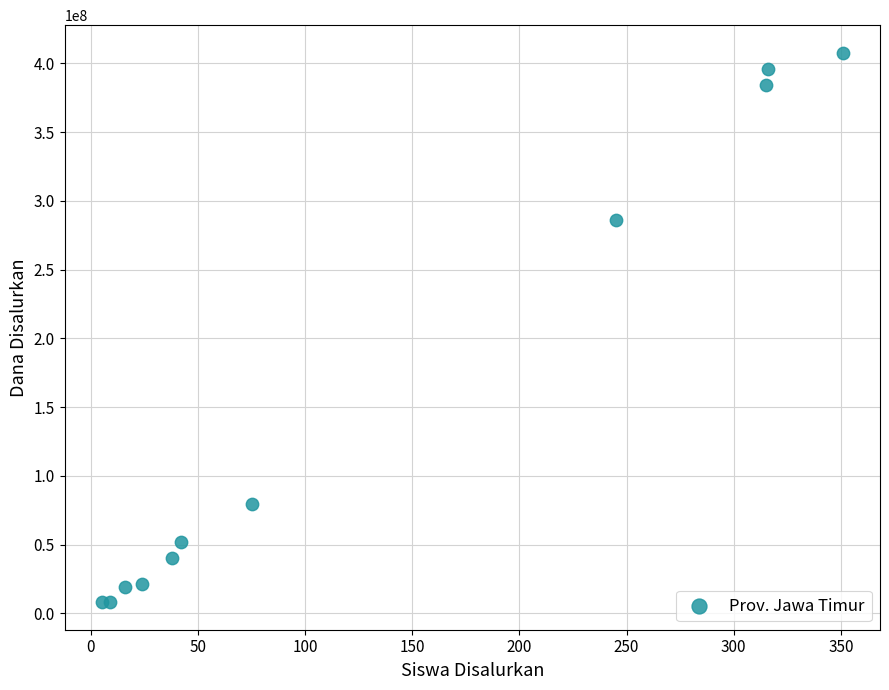

What Y value in the scatter plot is closest to 207900000?

286200000